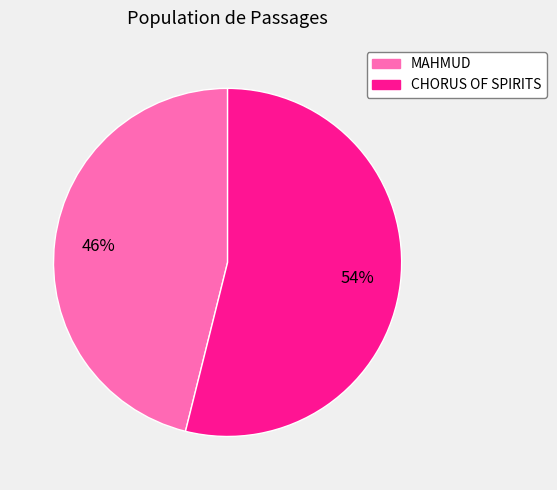

To the nearest percent, what is the average slice percentage?

50%